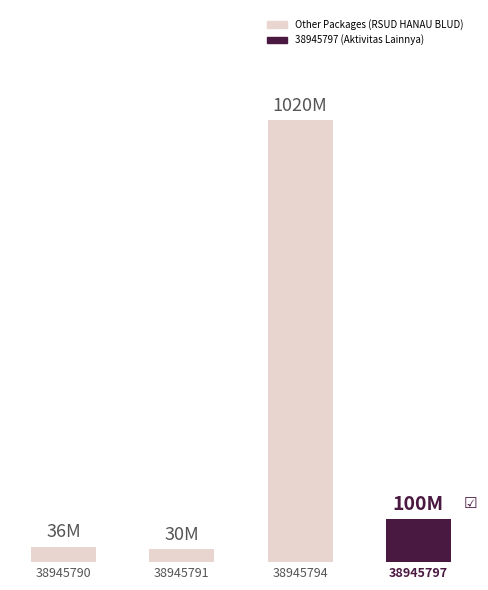

Are the bars grouped side by side (vs. stacked)?

No